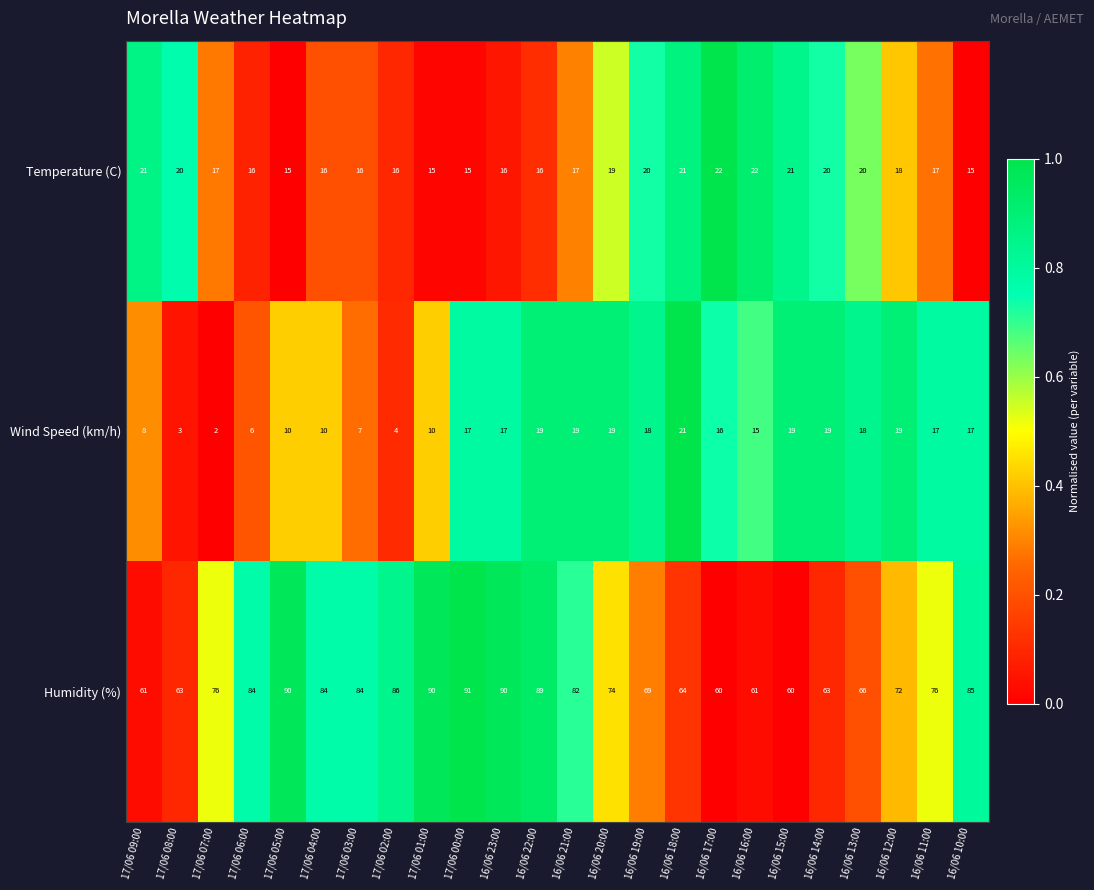

Rank the series by their maximum value, from highest to lowest.

Humidity (%), Temperature (C), Wind Speed (km/h)